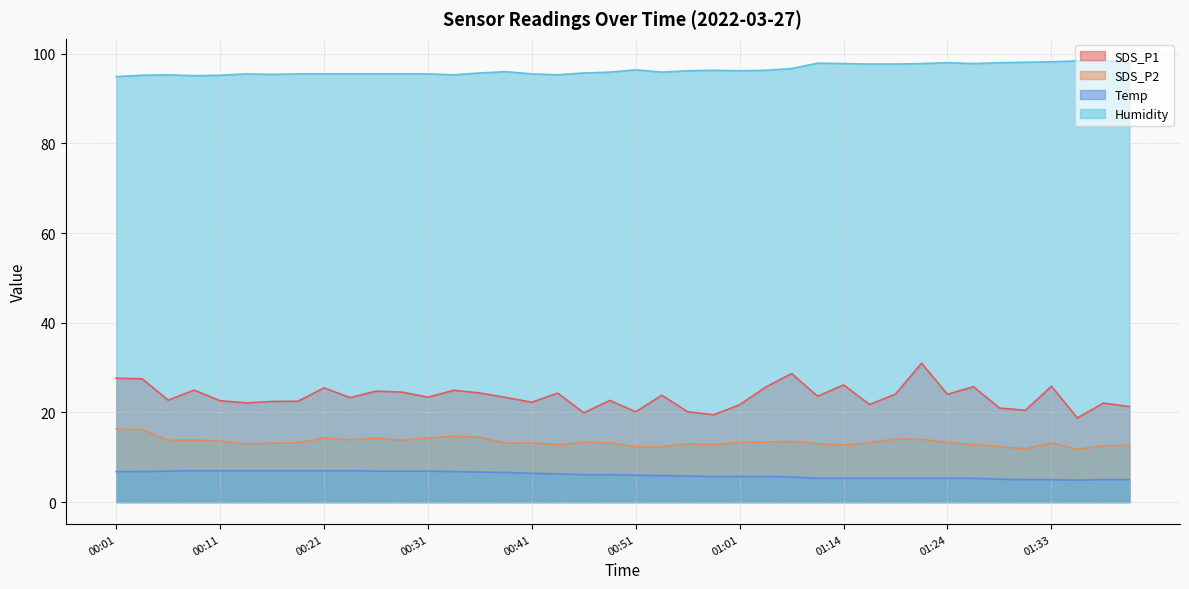

Read the Humidity value at 00:19.

95.5